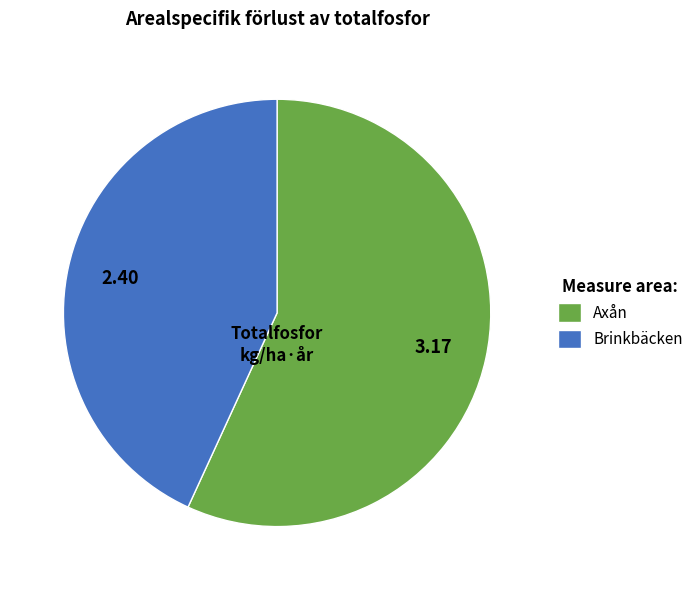

True or false: Axån accounts for 22% of the total.

False